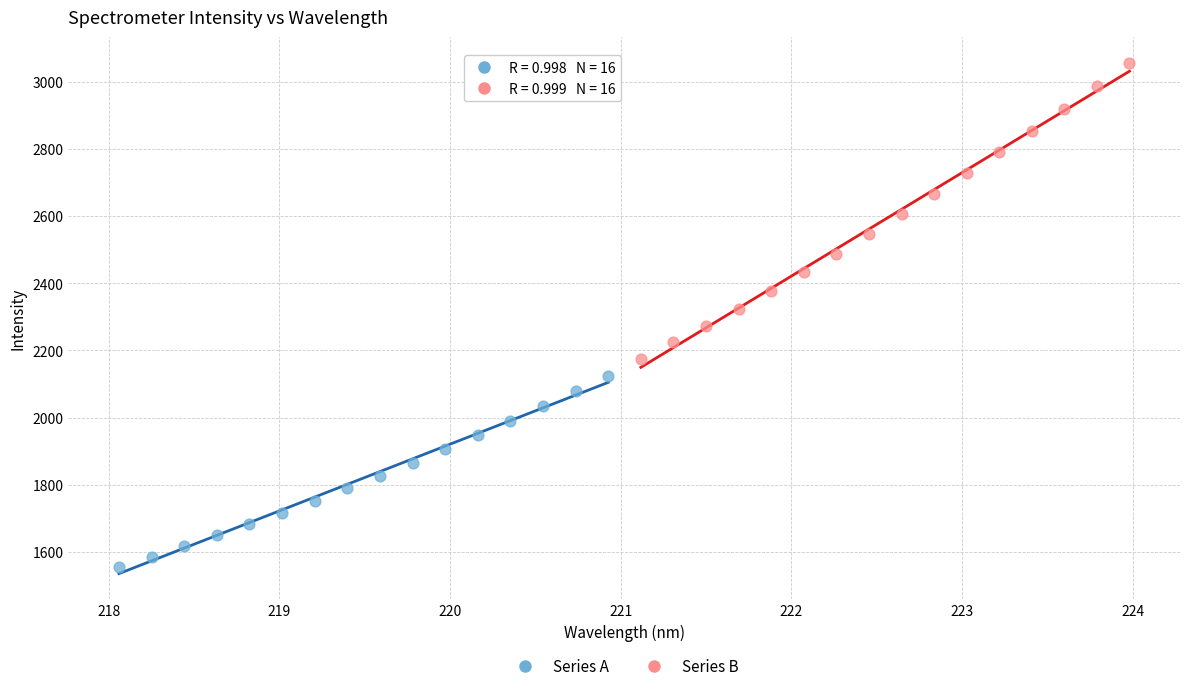

Which series reaches the maximum Y coordinate?

Series B